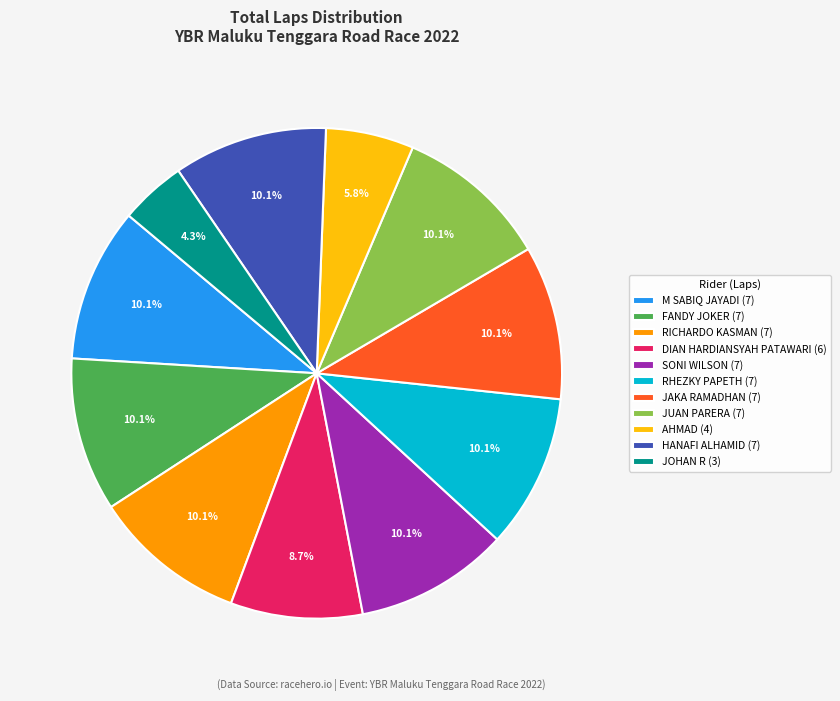

Is there a majority slice in this chart?

No